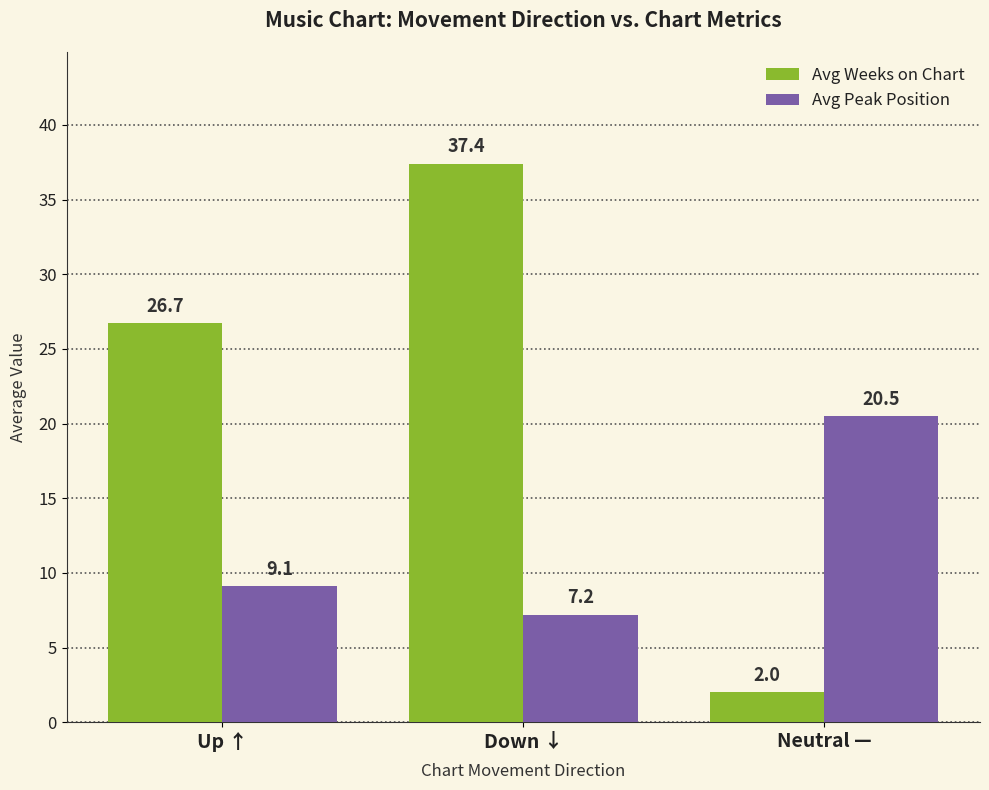

How many data points in Avg Peak Position are less than 9?

1